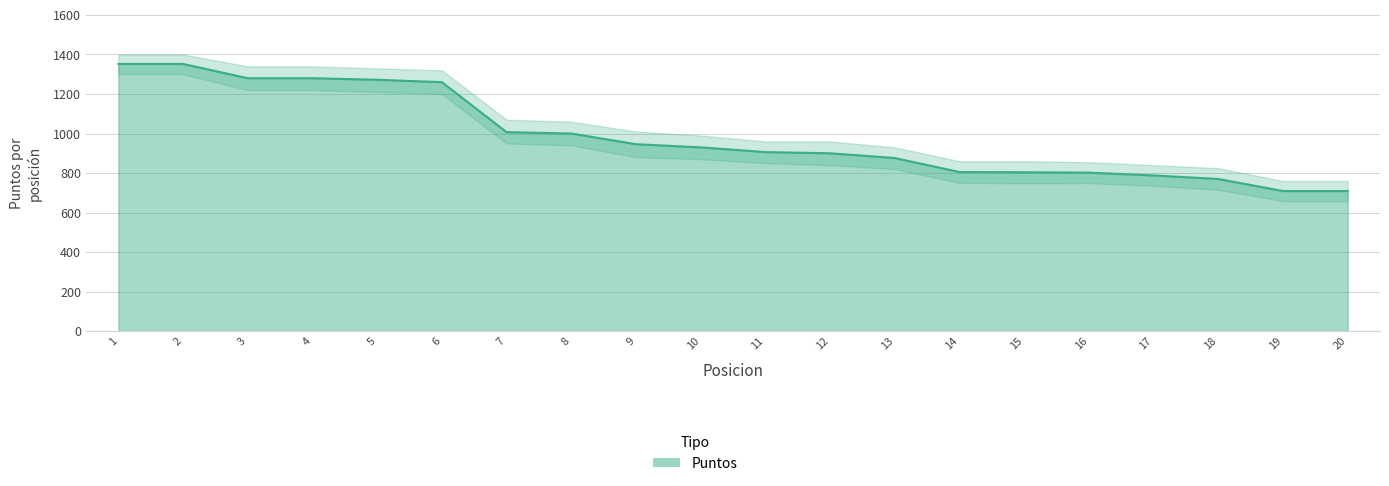

At which label does the data first exceed 930?

1